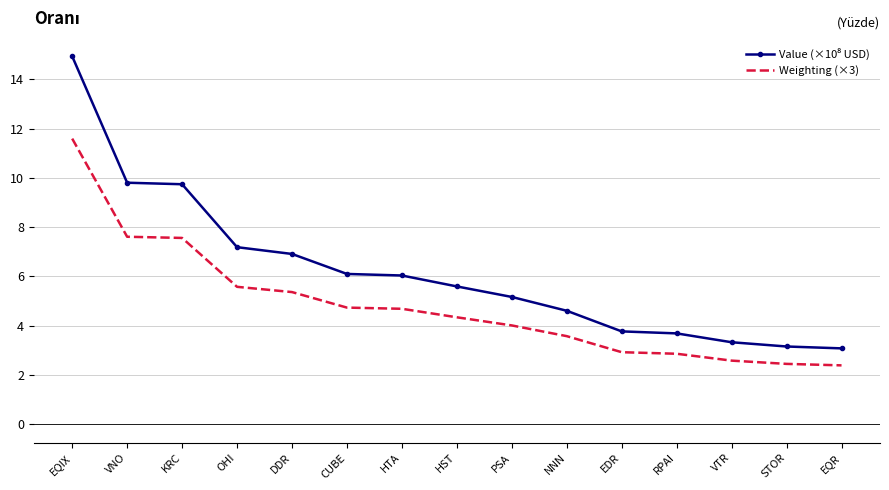

What is the total value across all series at HTA?

10.7